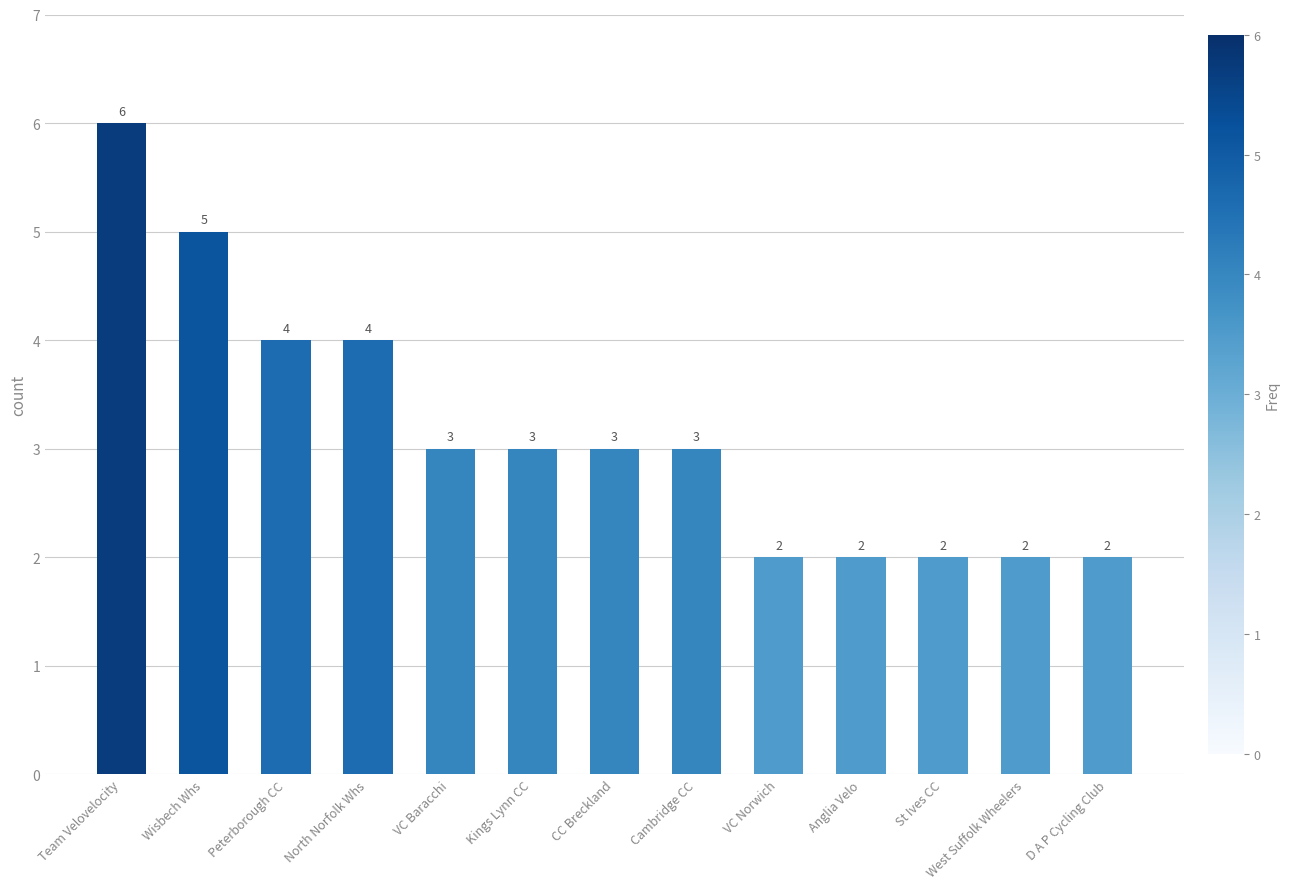

Are the bars horizontal?

No